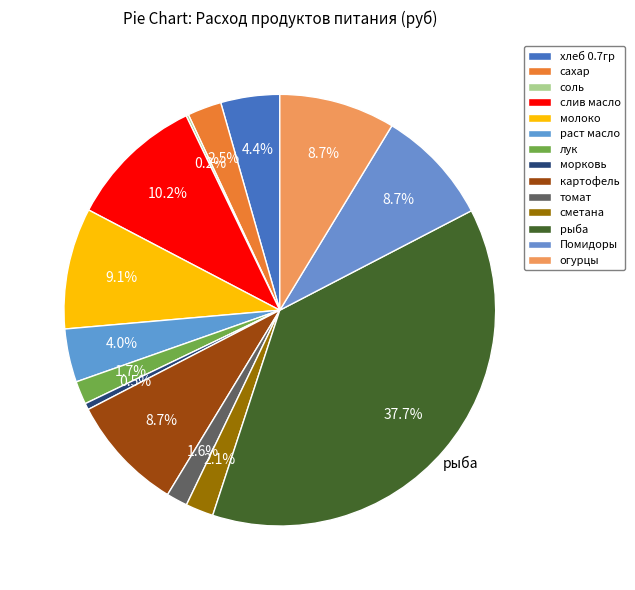

Is there a majority slice in this chart?

No